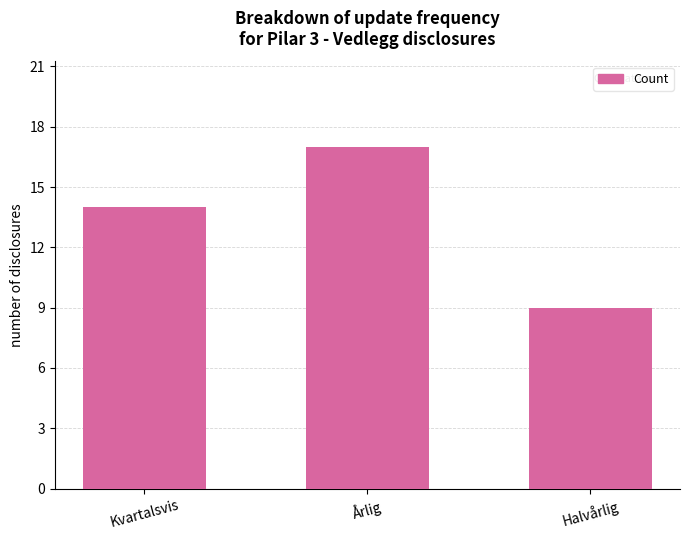

What is the minimum value shown in the chart?

9